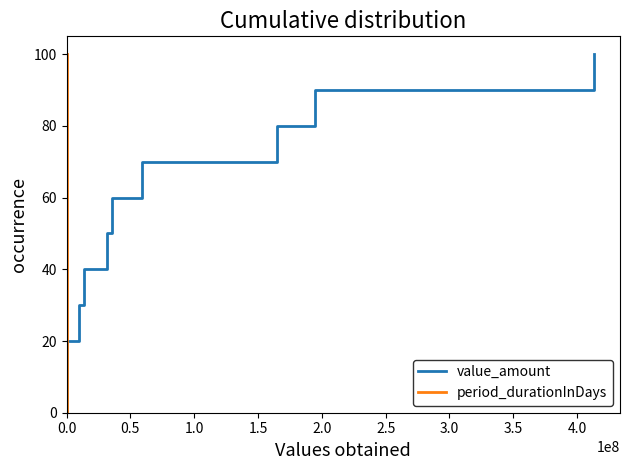

Count the number of categories in the chart.

11